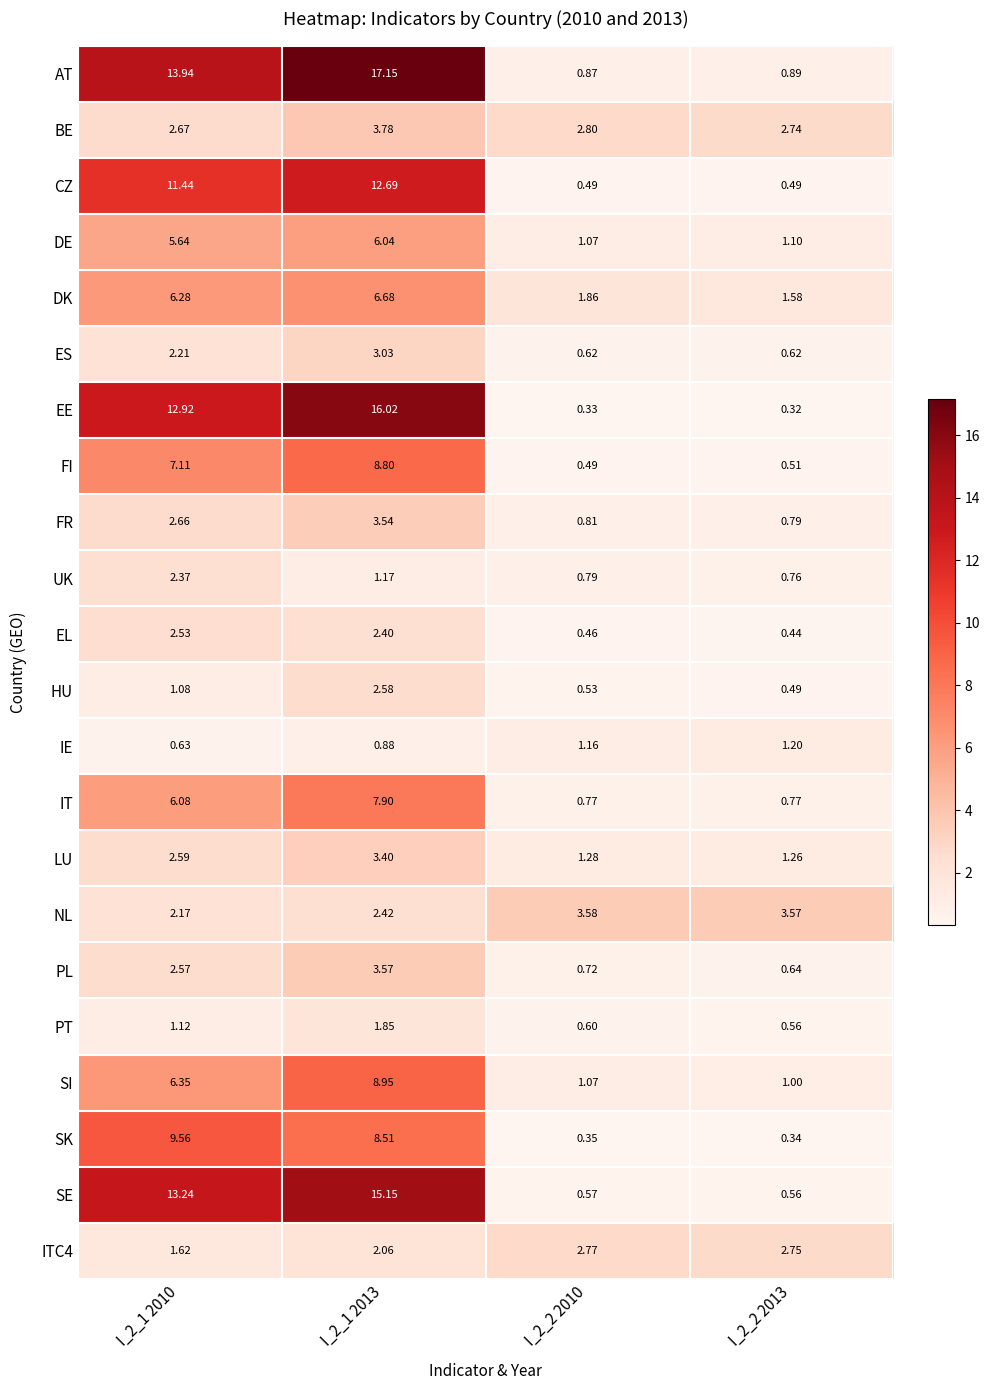

Which series has the largest total across all categories?

AT